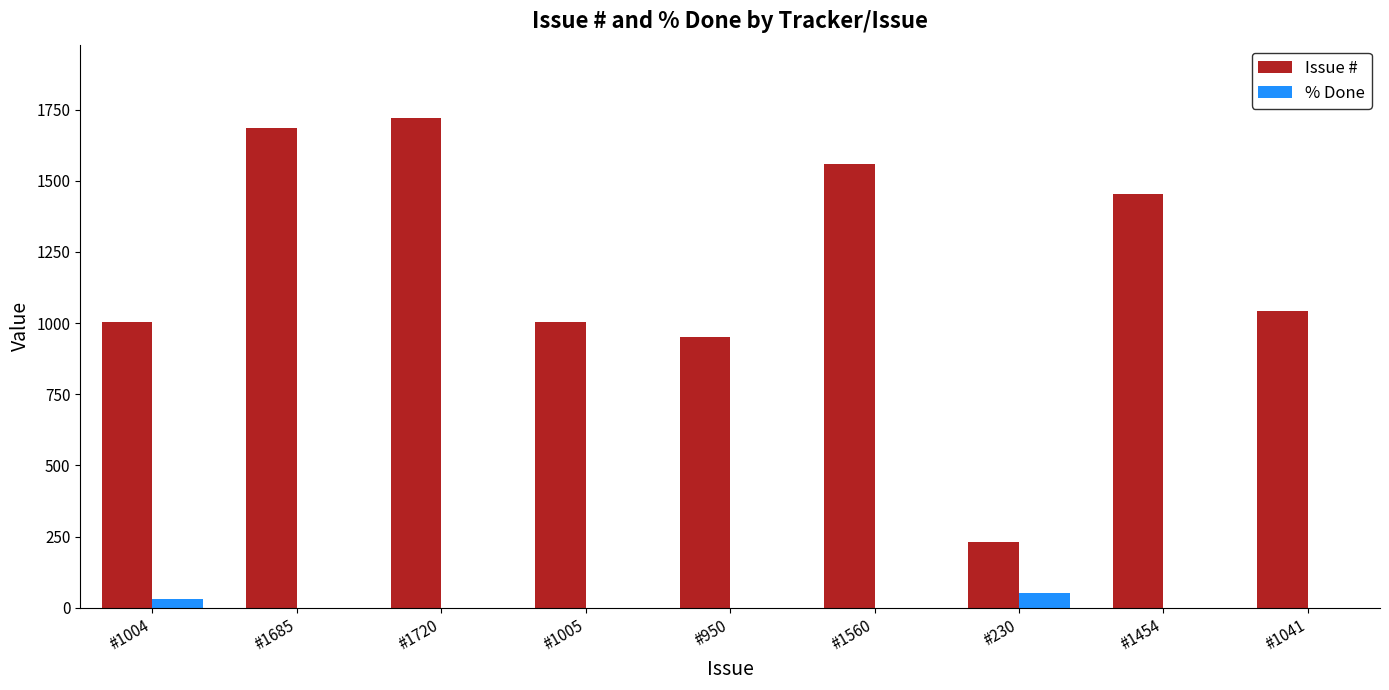

How many distinct data groups are displayed?

2